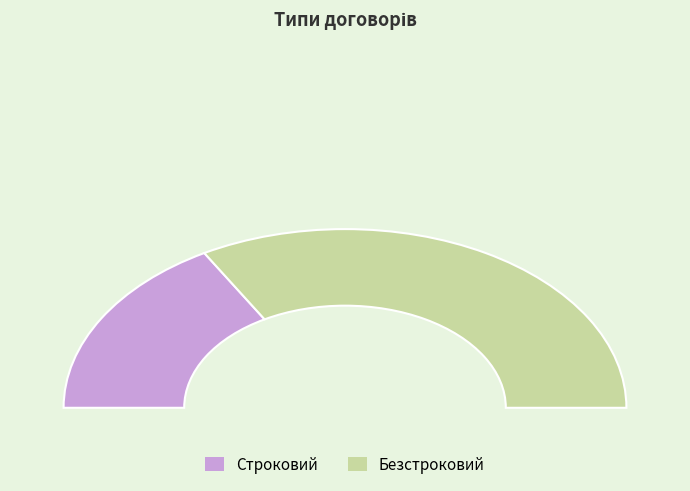

Does Безстроковий represent more than half of the total?

Yes